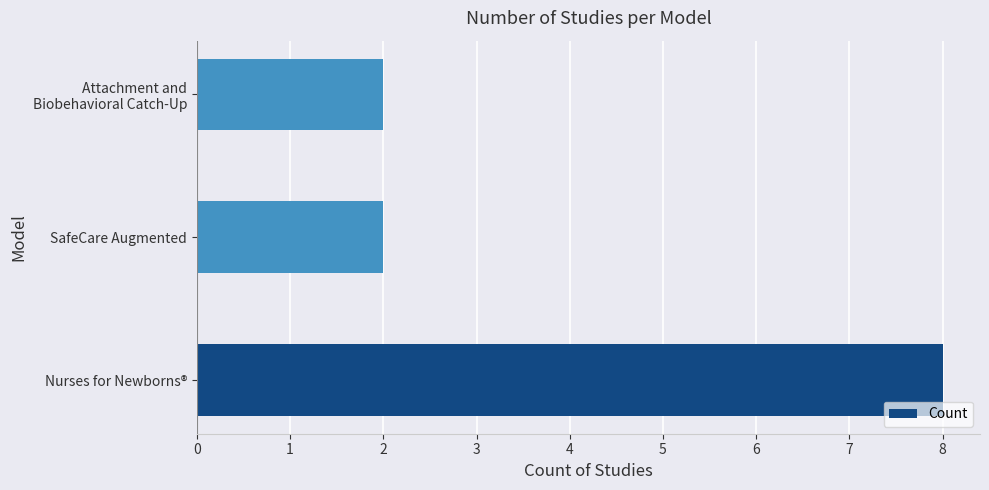

Which category has the highest value across all series?

Nurses for Newborns®